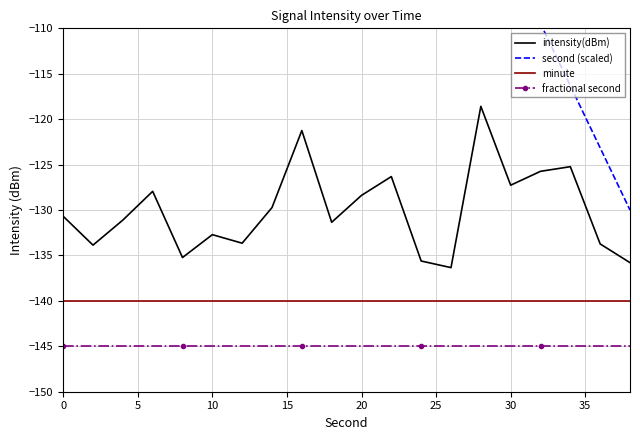

True or false: intensity(dBm) and fractional second intersect in this chart.

False